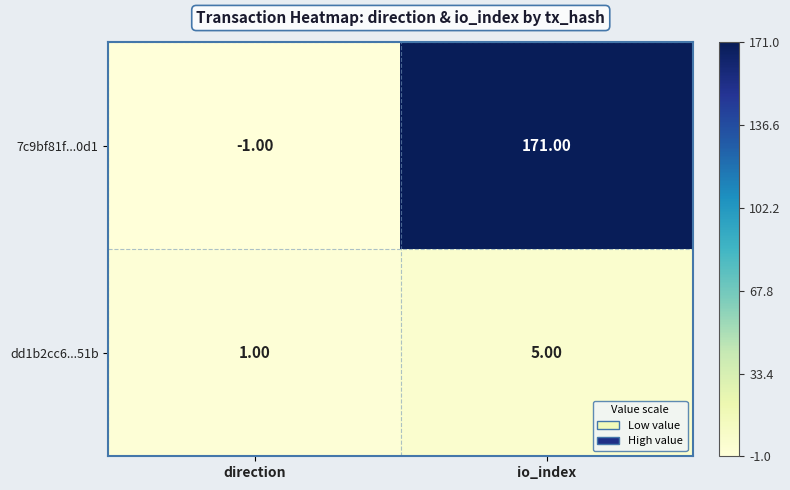

What is the sum of all dd1b2cc6...51b values?

6